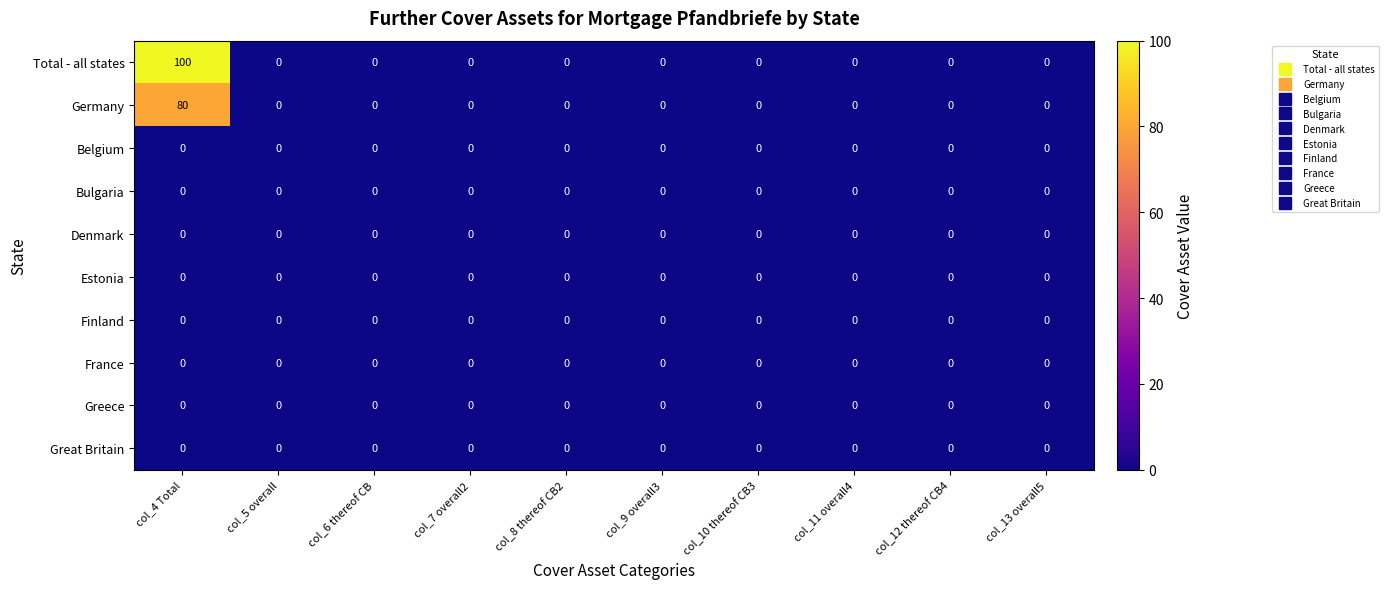

At how many categories does at least one series exceed 93?

1